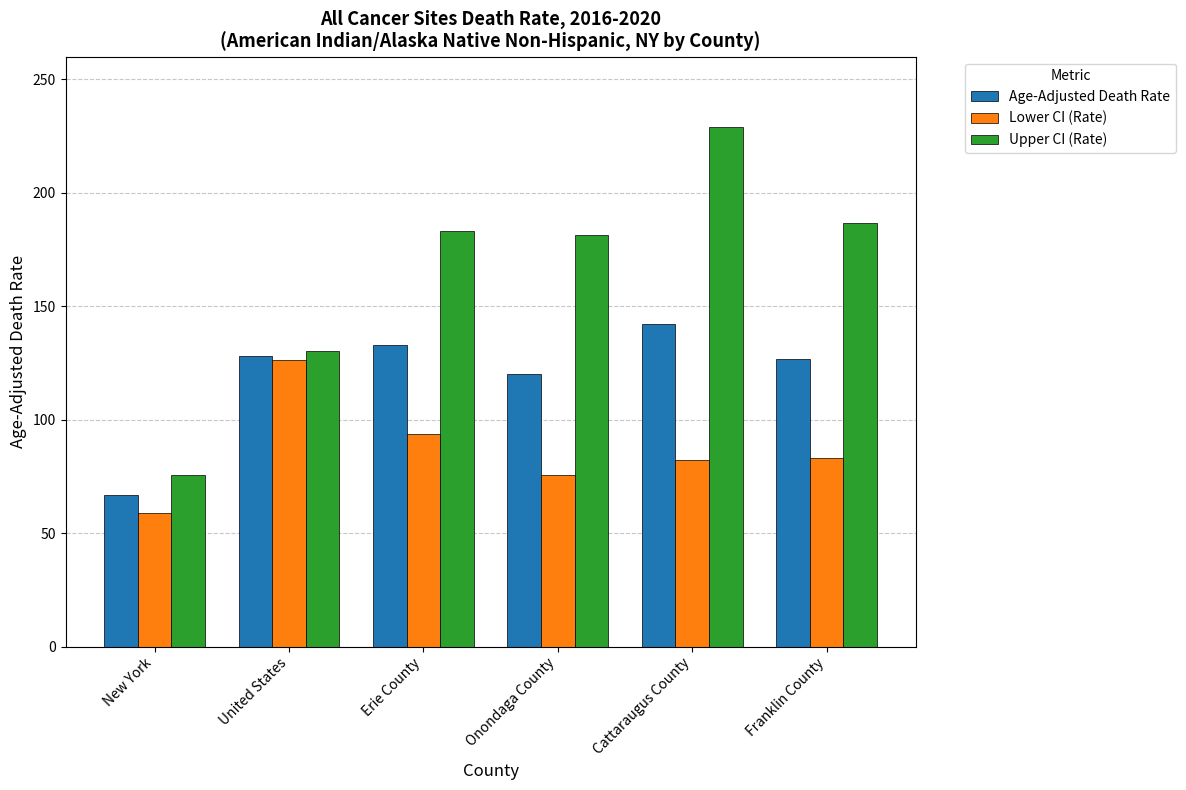

What is the label of the 4th bar from the right?

Erie County